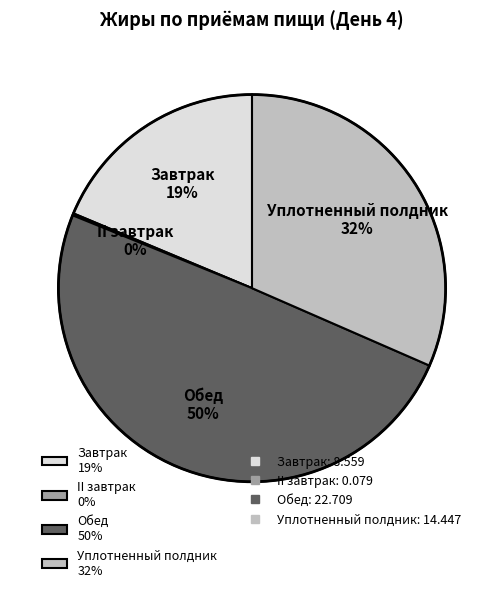

True or false: Уплотненный полдник 32% accounts for 21% of the total.

False